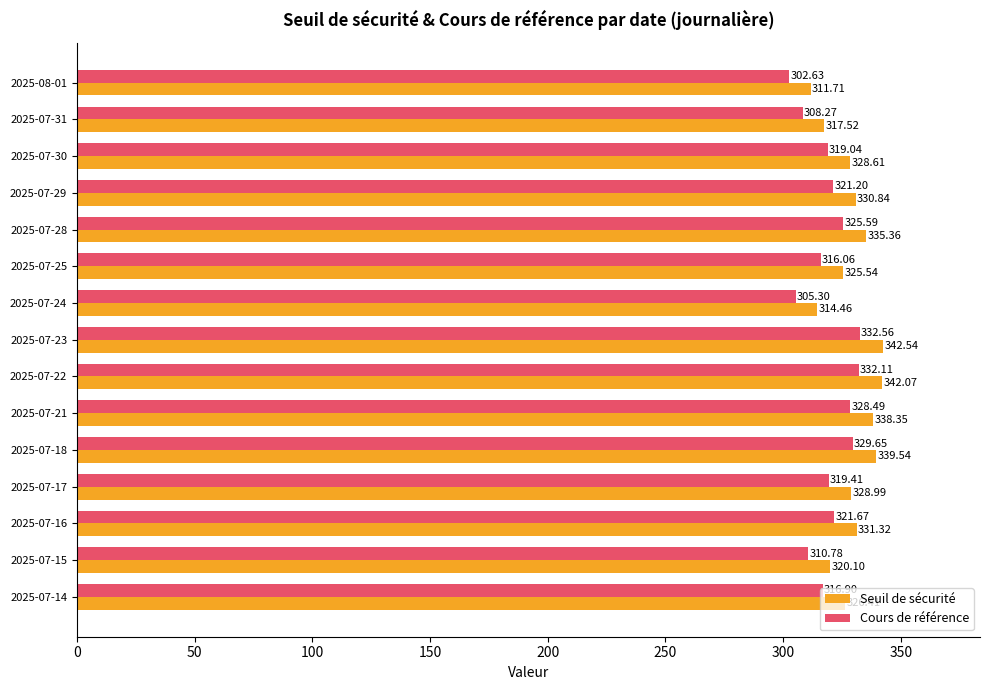

Which series has the widest spread of values?

Seuil de sécurité